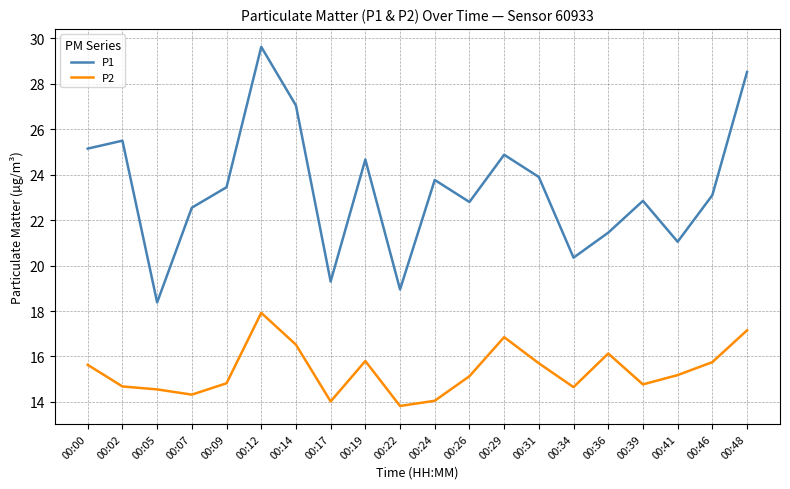

Rank the series by their average value, from lowest to highest.

P2, P1